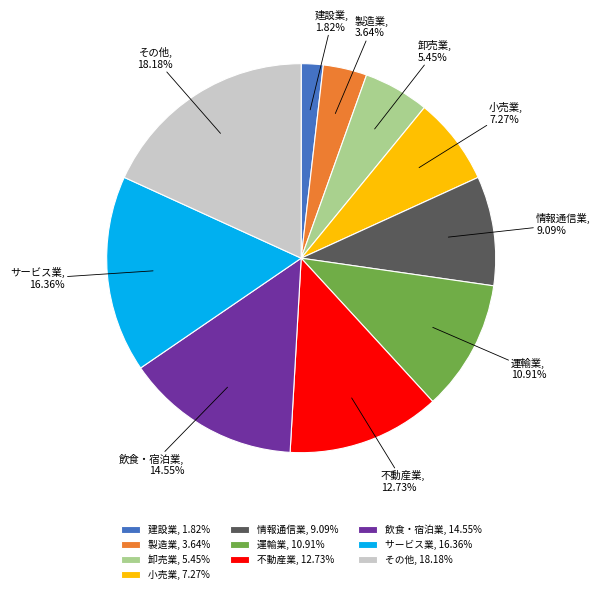

How many segments does this pie chart have?

10